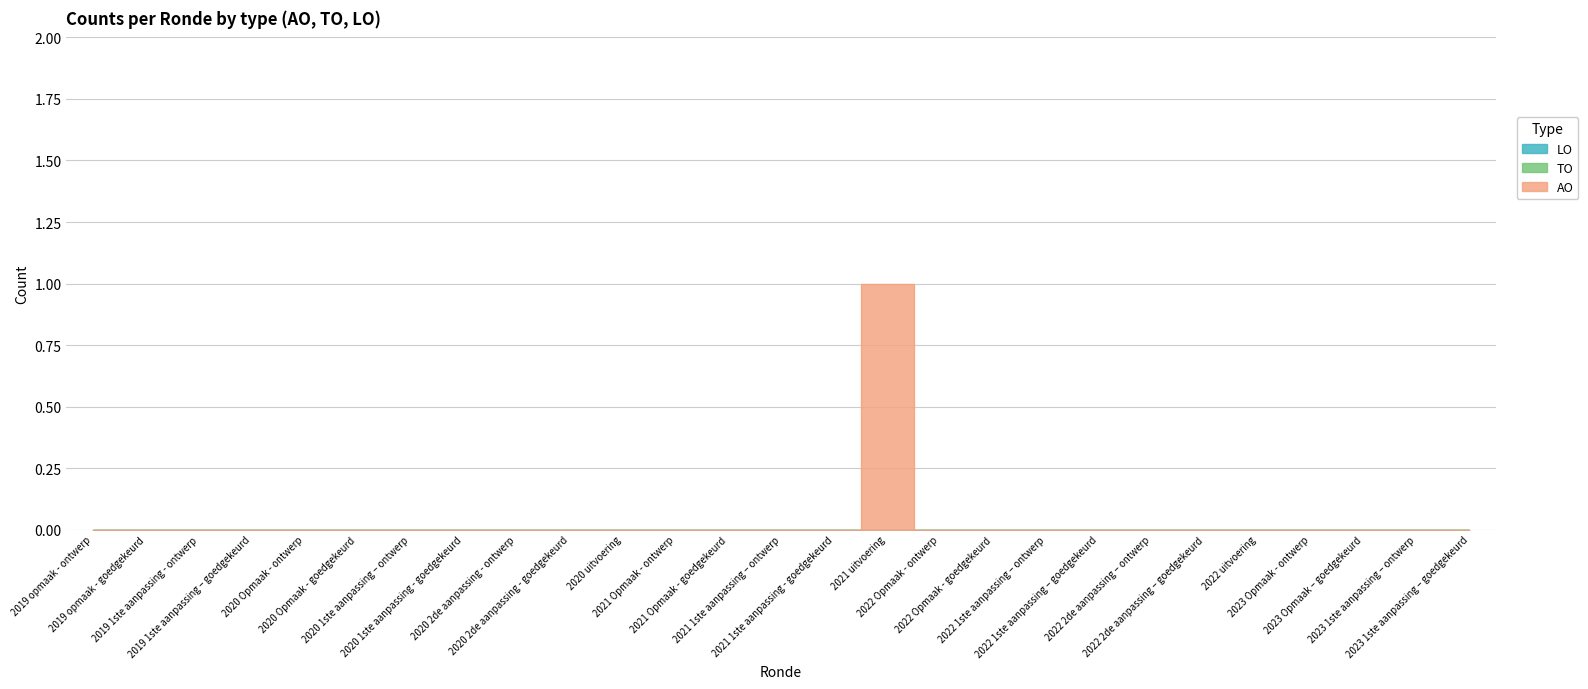

At which category is the sum across all series the highest?

2021 uitvoering